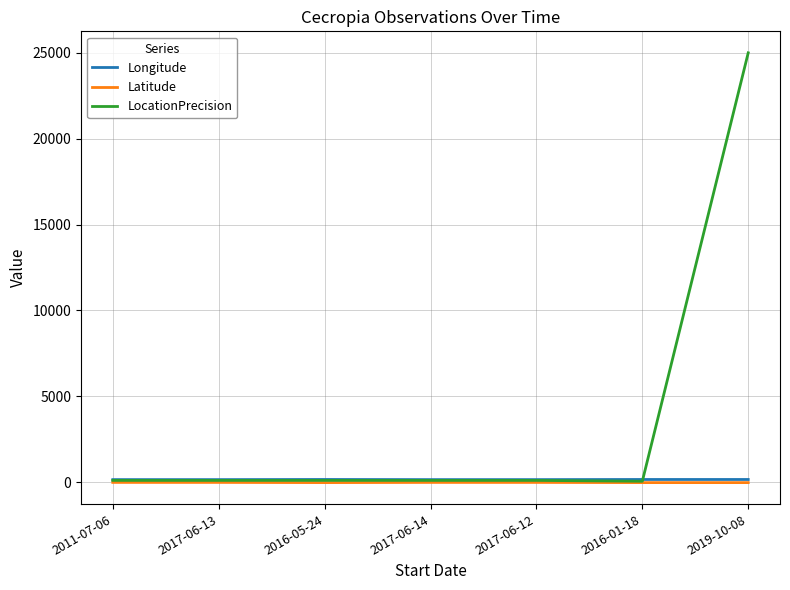

At which label does LocationPrecision reach its peak?

2019-10-08